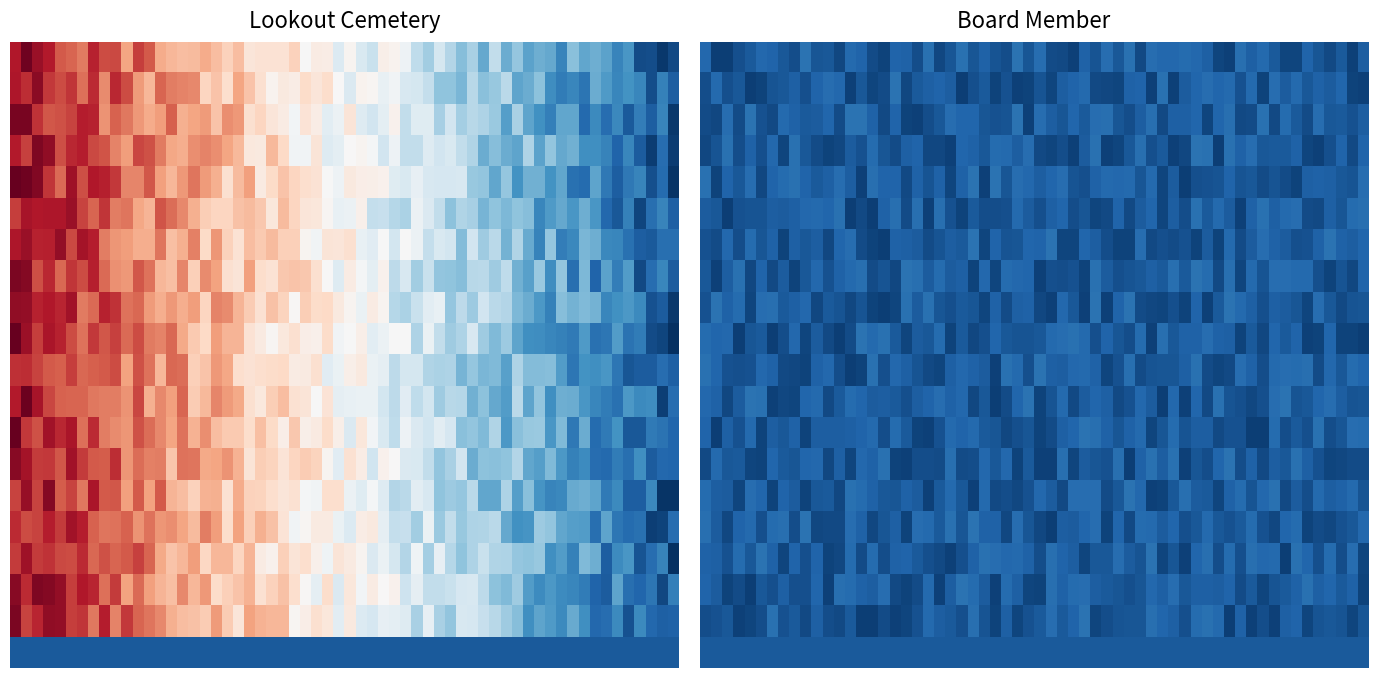

At how many categories does at least one series exceed 4566?

1